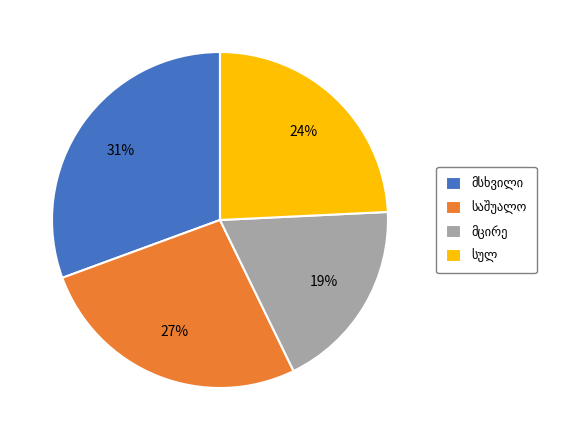

Is there a majority slice in this chart?

No